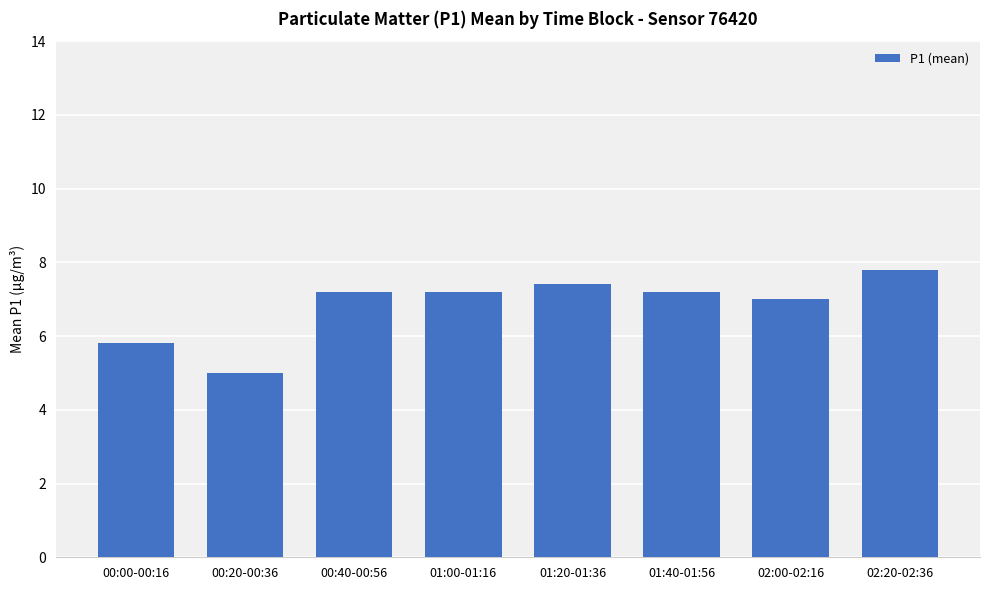

Where is the data nearest to the value 6?

00:00-00:16